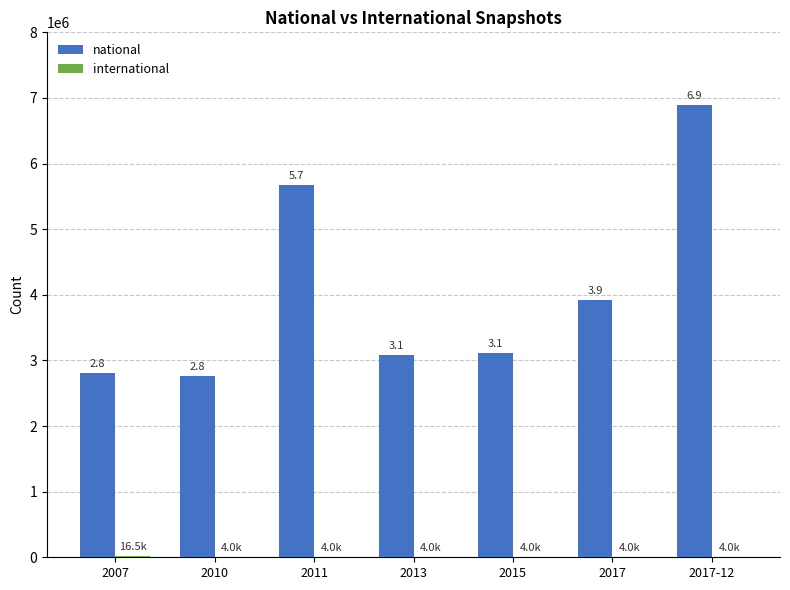

Which category has the lowest value in the national series?

2010